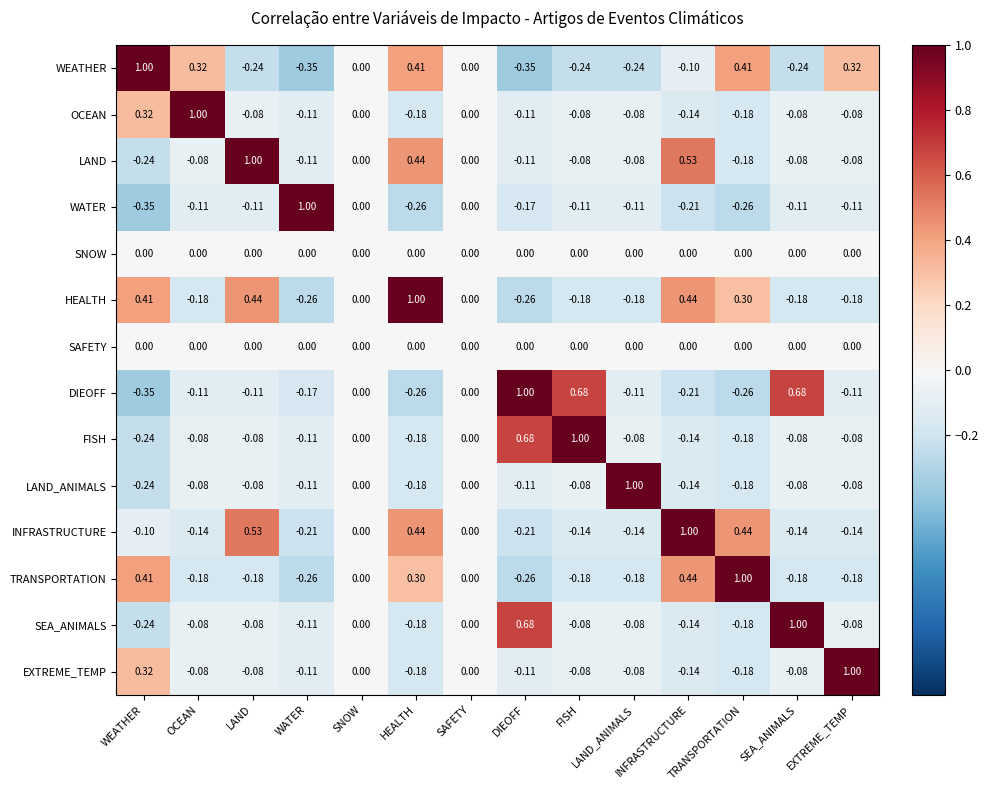

What is the greatest value displayed?

1.0